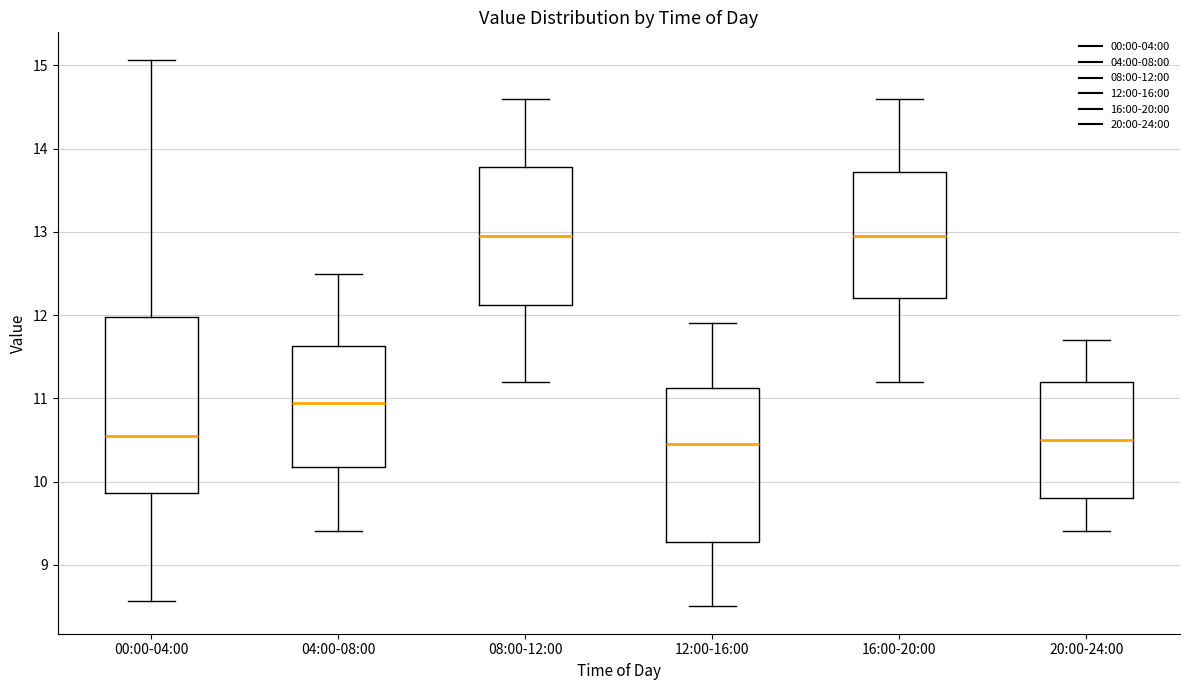

Reading left to right, read every box against the y-axis: the position of its median line, the range the box covers, and the ends of its whiskers. The values are not printed on the chart, so give them approximately, as read against the axis.

00:00-04:00: median 10.6, box 9.9 to 12.0, whiskers 8.6 to 15.1
04:00-08:00: median 11.0, box 10.2 to 11.6, whiskers 9.4 to 12.5
08:00-12:00: median 13.0, box 12.1 to 13.8, whiskers 11.2 to 14.6
12:00-16:00: median 10.5, box 9.3 to 11.1, whiskers 8.5 to 11.9
16:00-20:00: median 13.0, box 12.2 to 13.7, whiskers 11.2 to 14.6
20:00-24:00: median 10.5, box 9.8 to 11.2, whiskers 9.4 to 11.7